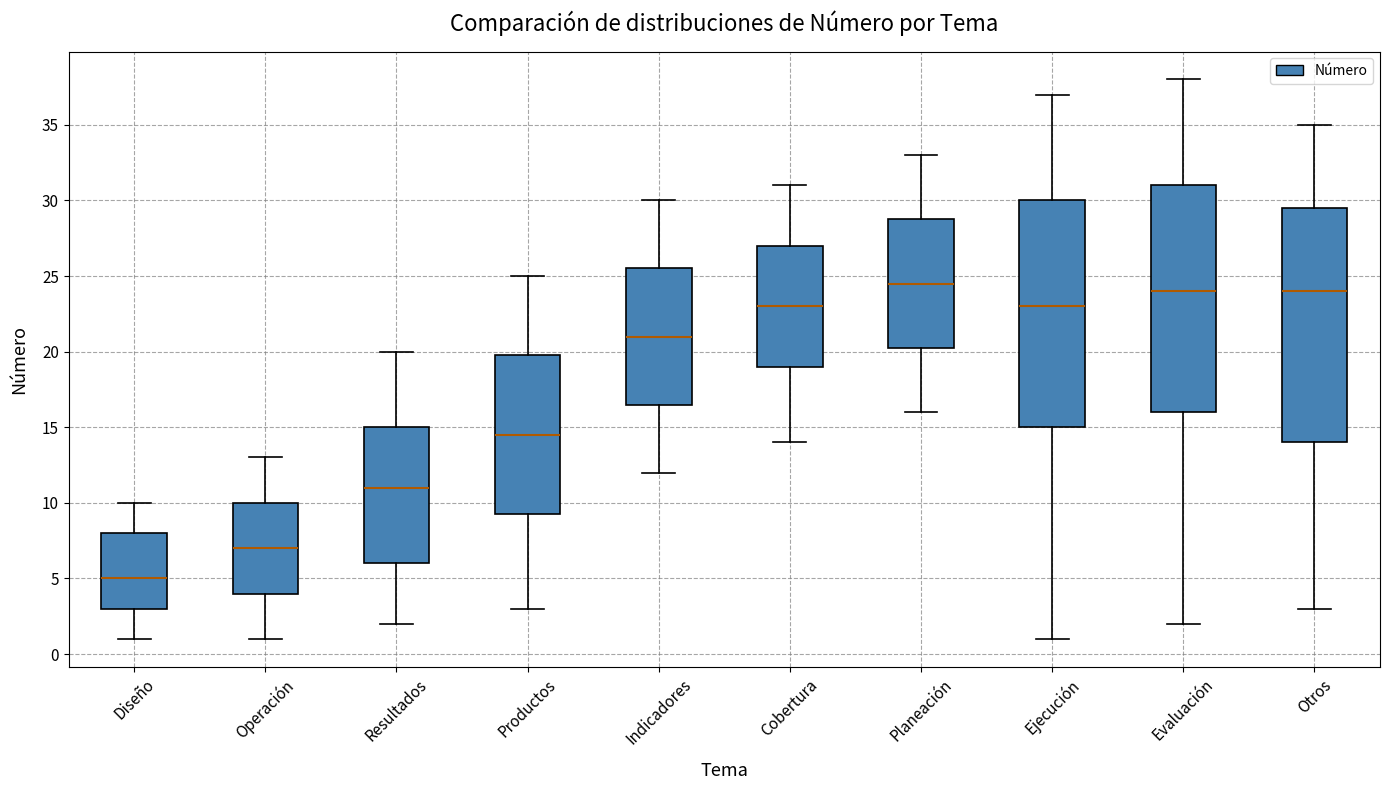

Comparing the boxes themselves (not the whiskers), which one is the tallest?

Otros